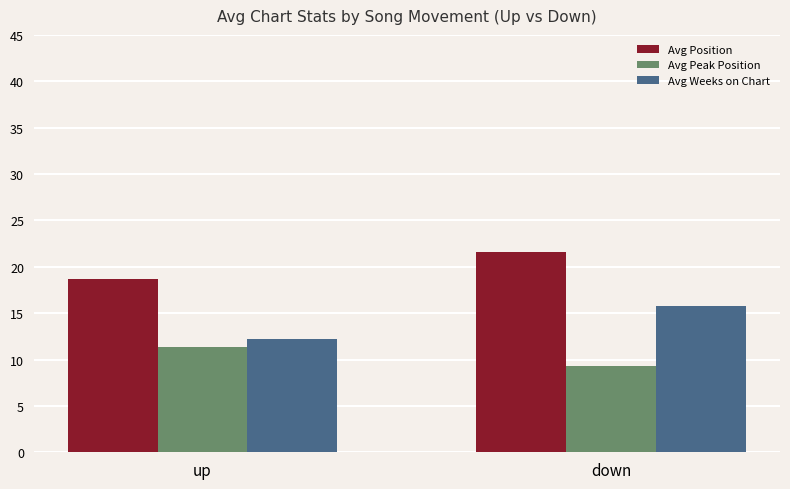

Reading left to right, transcribe all the data shown in this chart.

Avg Position: up=18.7	down=21.6
Avg Peak Position: up=11.4	down=9.3
Avg Weeks on Chart: up=12.2	down=15.8